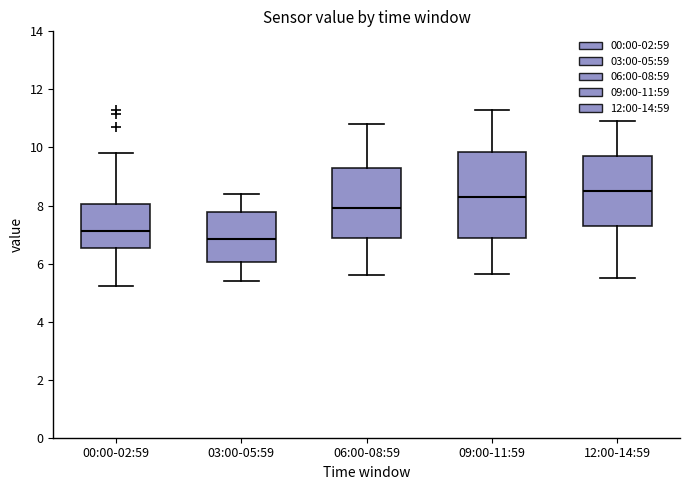

Where is the lower edge of the box for 03:00-05:59 on the y-axis? The values are not printed on the chart, so give them approximately, as read against the axis.

6.0